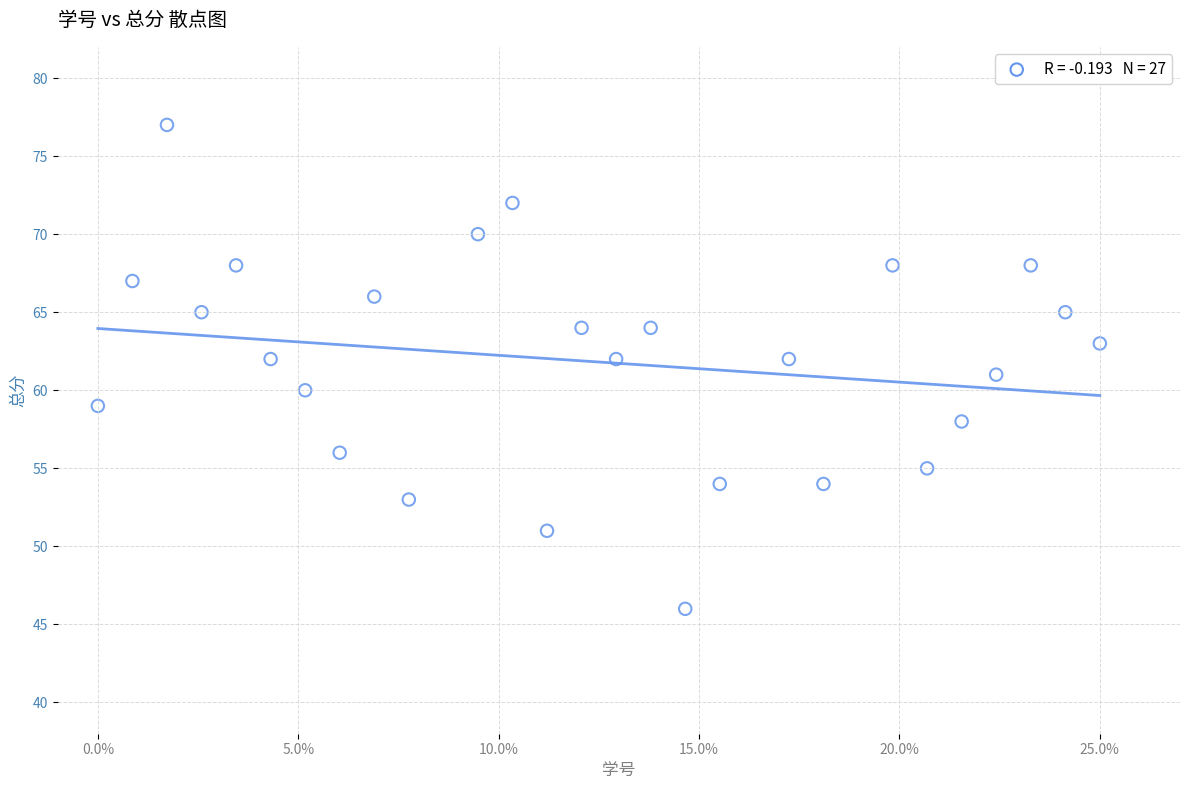

What is the range of Y values (max minus min)?

31